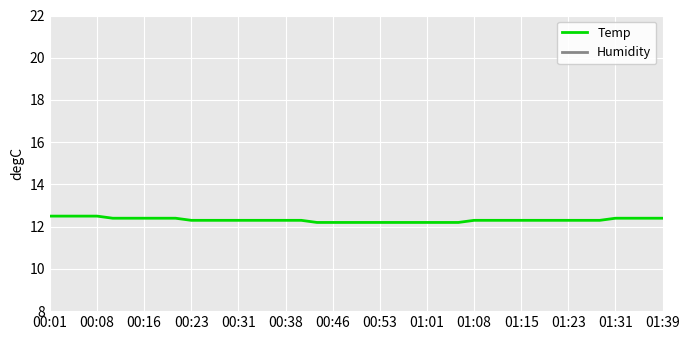

True or false: Temp and Humidity intersect in this chart.

False